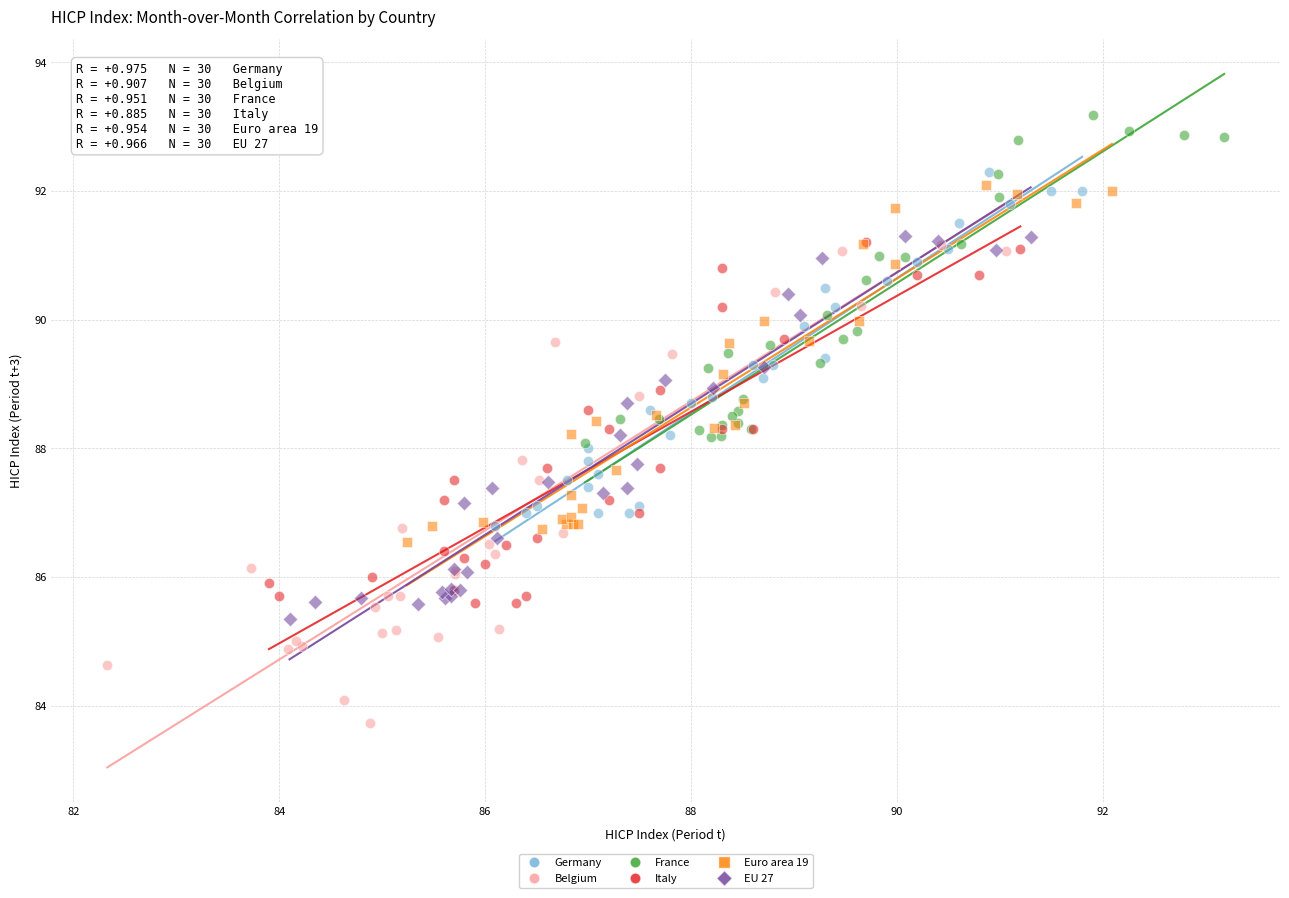

Which series reaches the maximum Y coordinate?

France